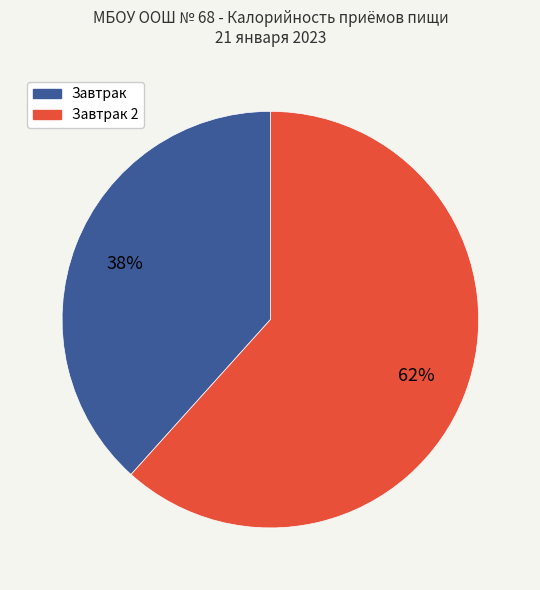

To the nearest percent, what is the average slice percentage?

50%